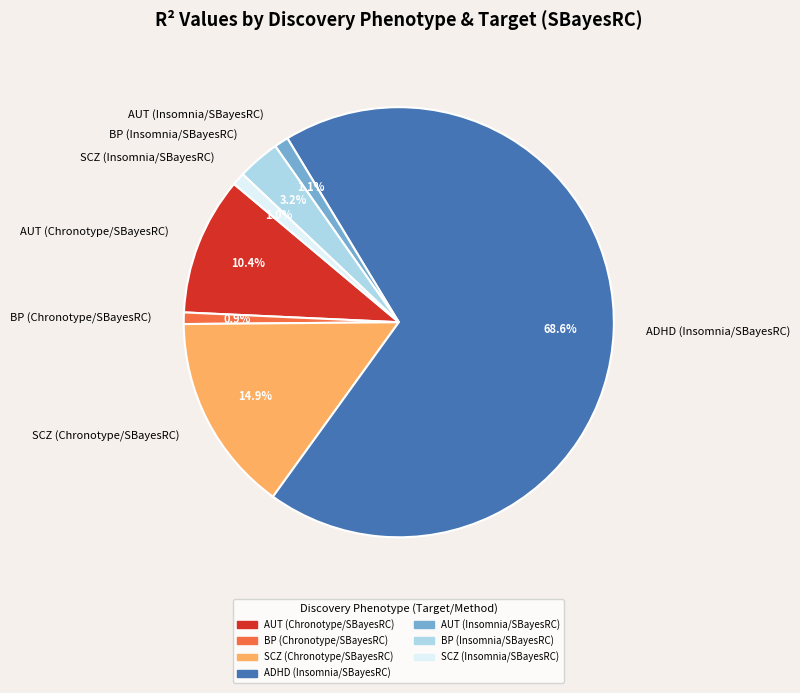

Between ADHD (Insomnia/SBayesRC) and SCZ (Chronotype/SBayesRC), which is larger?

ADHD (Insomnia/SBayesRC)